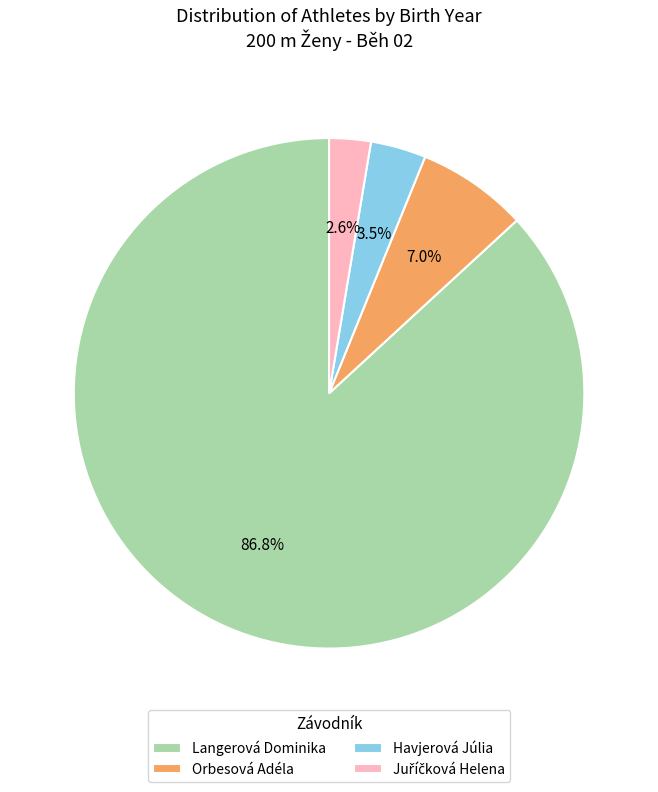

What is the total percentage of Orbesová Adéla and Havjerová Júlia?

10.5%